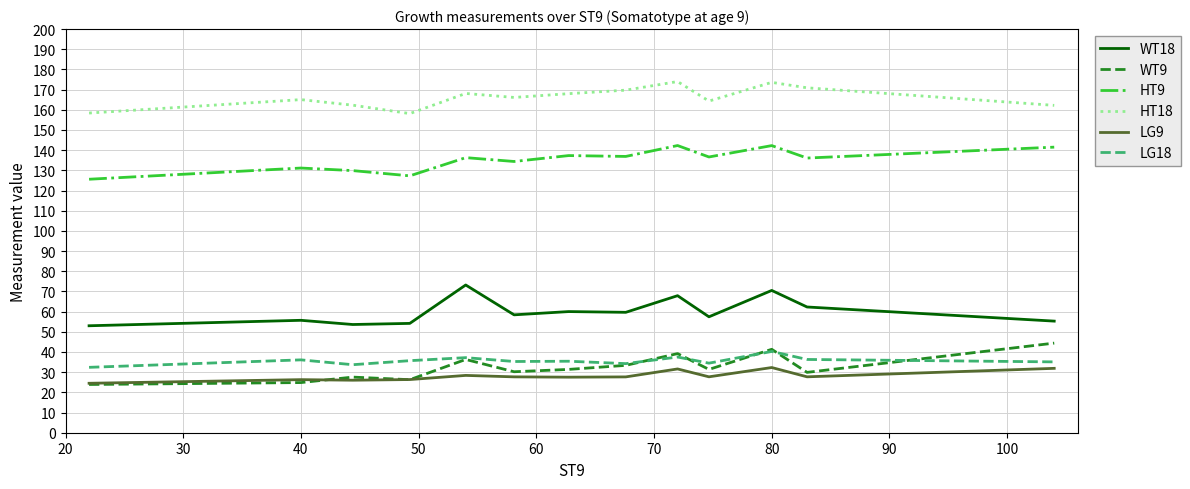

Which series has the largest total across all categories?

HT18